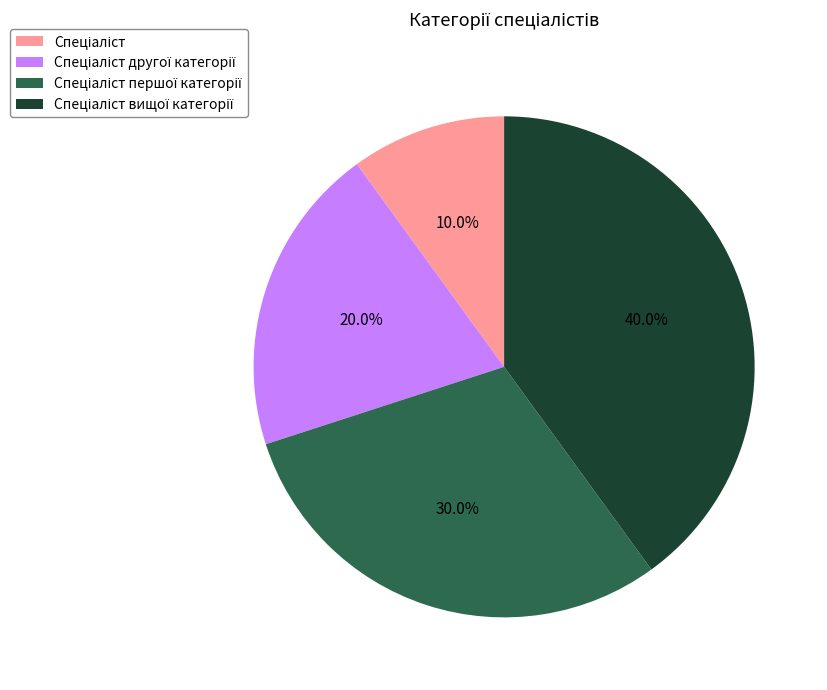

Is there a majority slice in this chart?

No